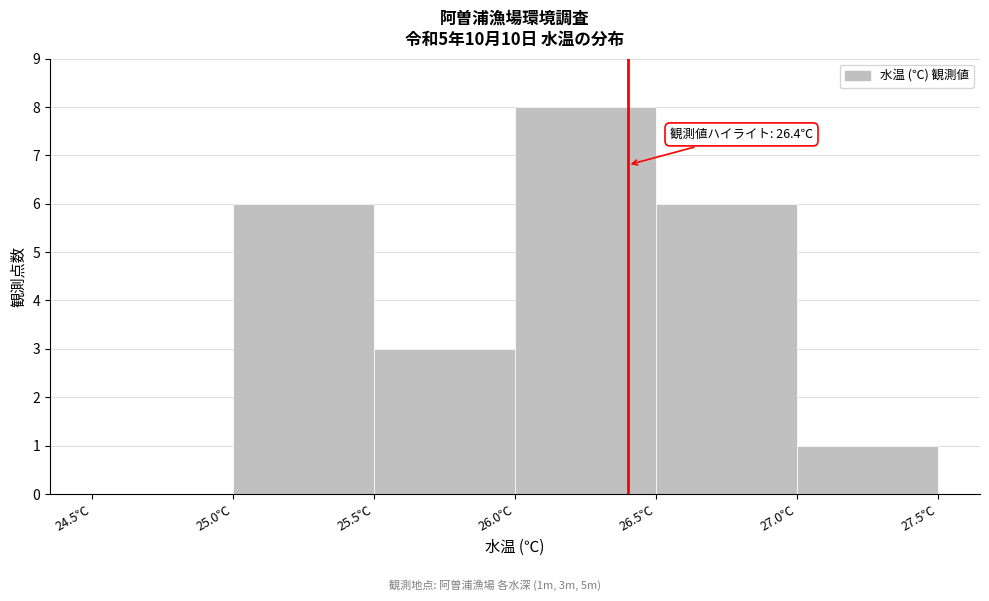

Which range on the x-axis has the tallest bar?

26.0 to 26.5